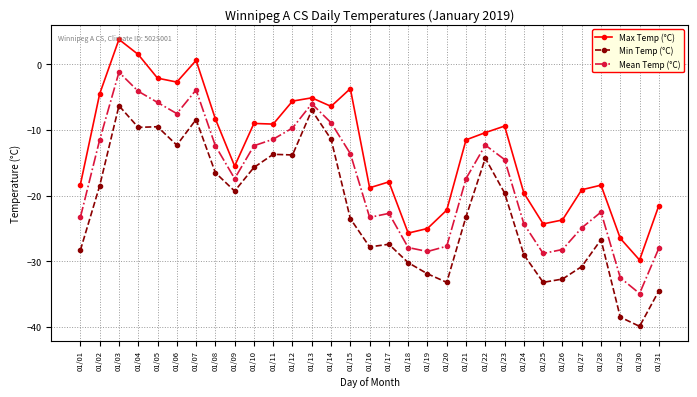

Where is the first local maximum for Max Temp (°C)?

01/03